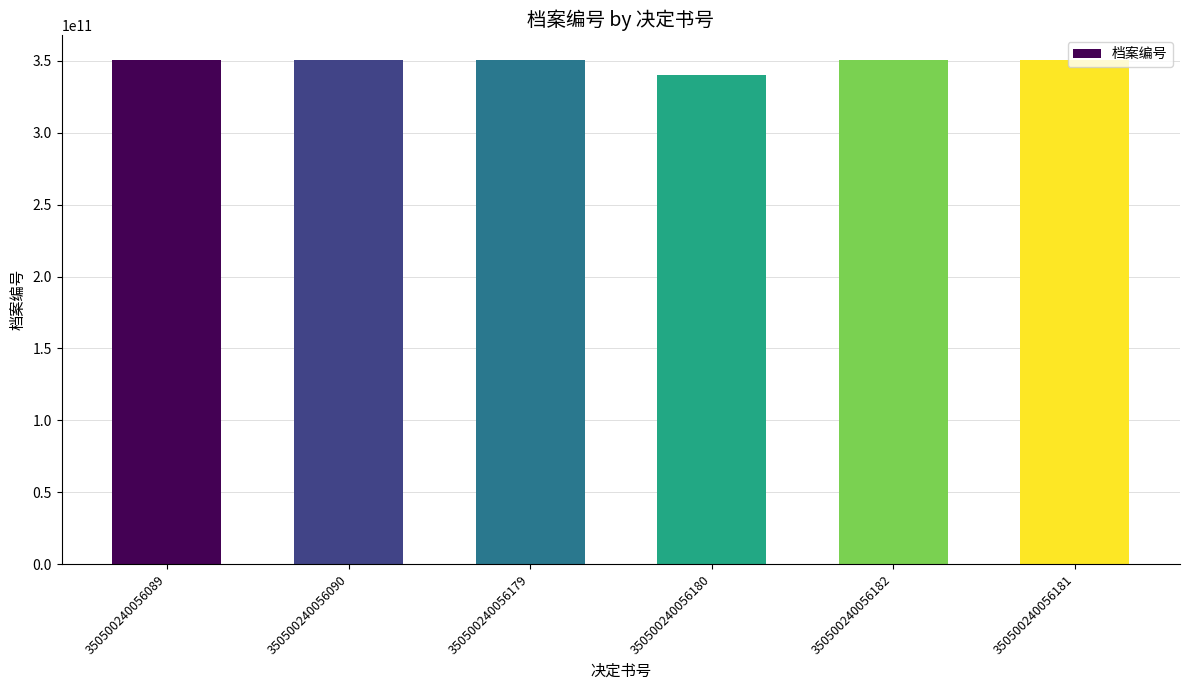

What is the label of the 3rd bar from the right?

350500240056180